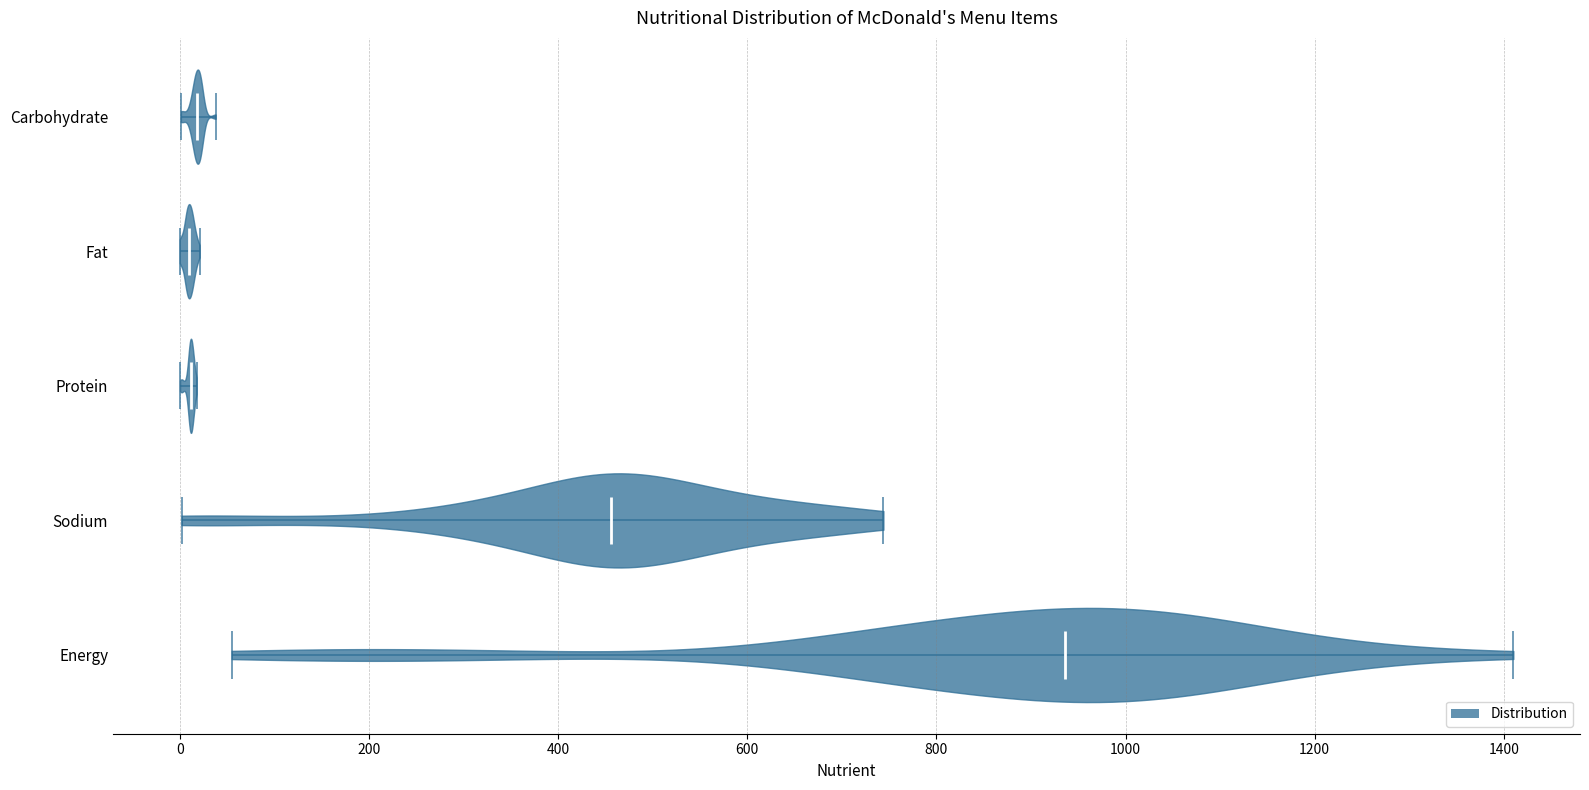

Reading bottom to top, read every violin against the x-axis: where its median line is, and the lowest and highest points it reaches. The values are not printed on the chart, so give them approximately, as read against the axis.

Energy: median line 940, lowest point 60, highest point 1420
Sodium: median line 460, lowest point 0, highest point 740
Protein: median line 20, lowest point 0, highest point 20
Fat: median line 20, lowest point 0, highest point 20
Carbohydrate: median line 20, lowest point 0, highest point 40